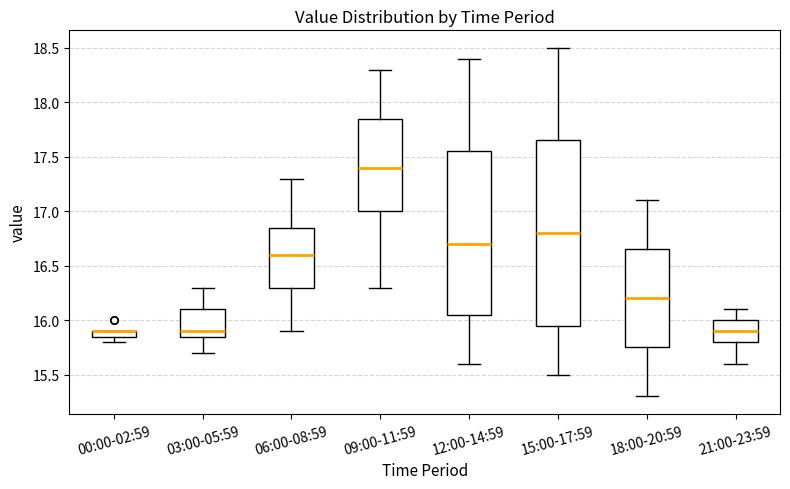

Where is the lower edge of the box for 06:00-08:59 on the y-axis? The values are not printed on the chart, so give them approximately, as read against the axis.

16.30